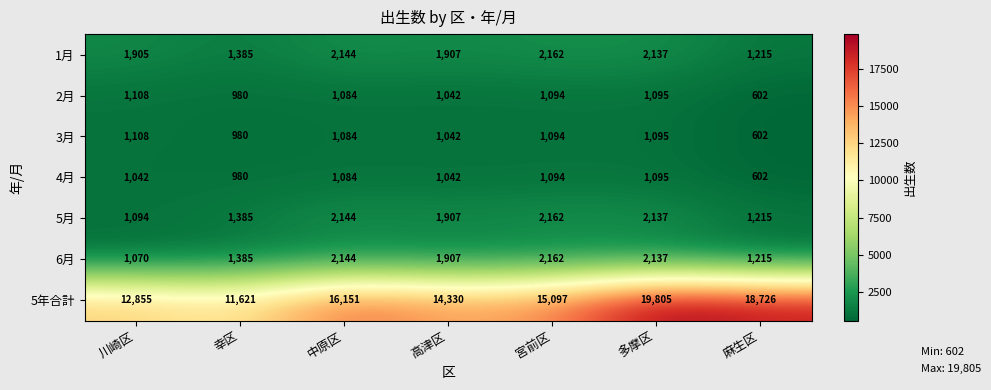

List the labels in order of 2月 value, smallest first.

麻生区, 幸区, 高津区, 中原区, 宮前区, 多摩区, 川崎区